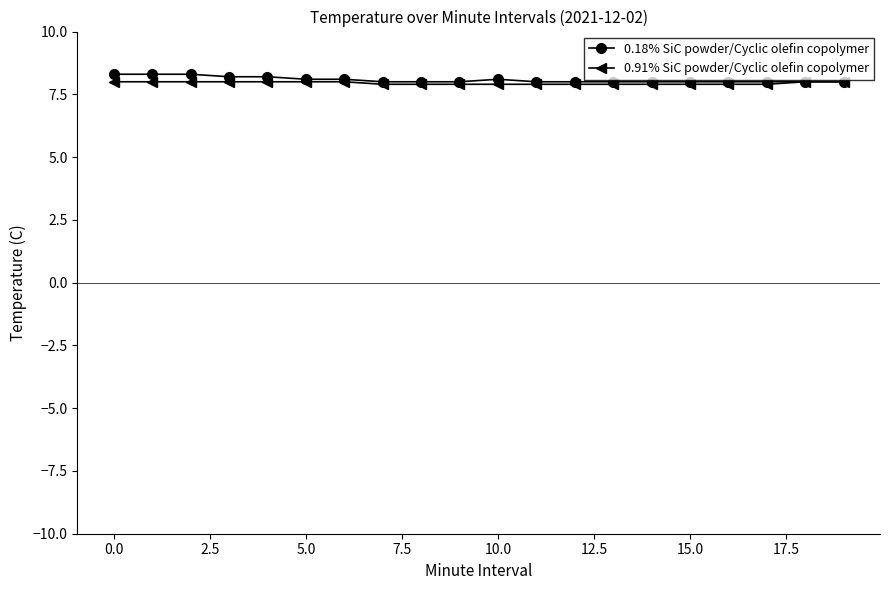

At how many categories does at least one series exceed 7?

20